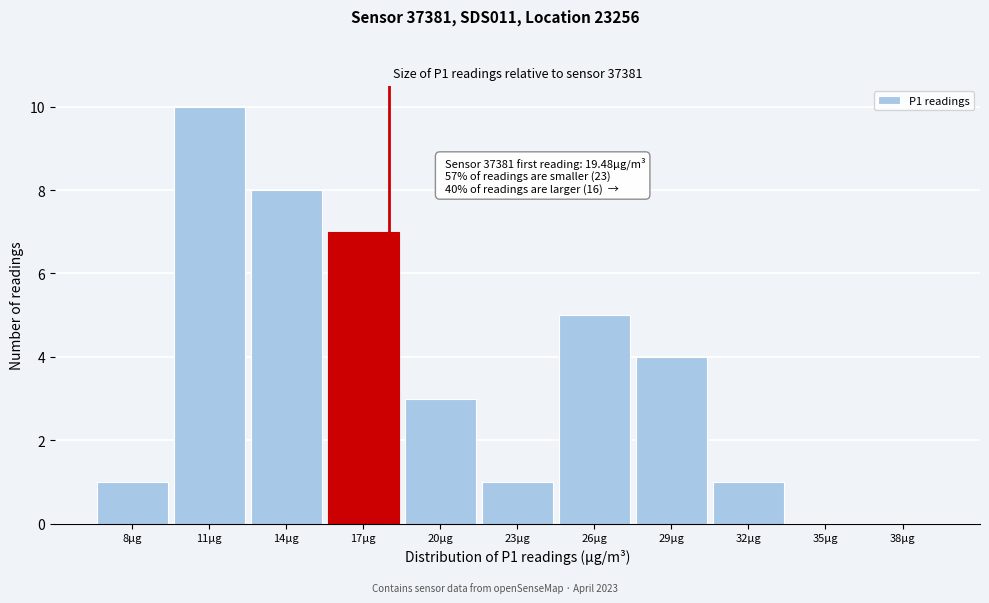

Reading right to left, transcribe all the data shown in this chart.

38µg=0	35µg=0	32µg=1	29µg=4	26µg=5	23µg=1	20µg=3	17µg=7	14µg=8	11µg=10	8µg=1